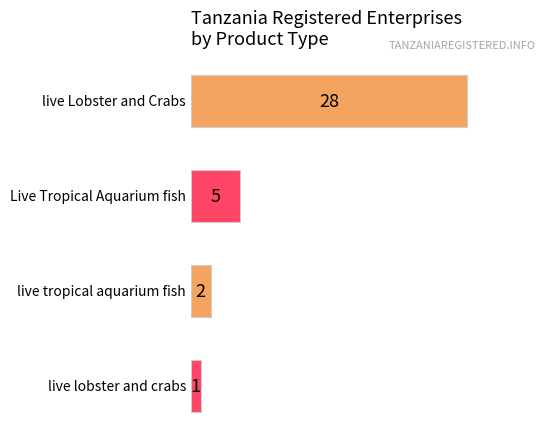

What is the sum of all values?

36